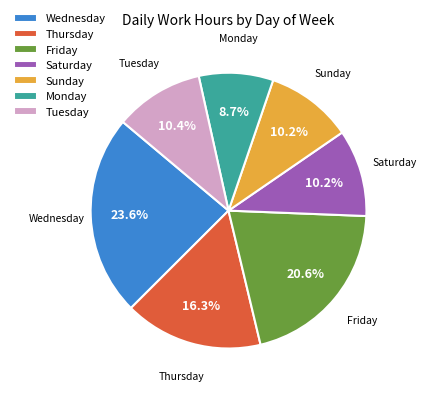

Which slice is the smallest?

Monday